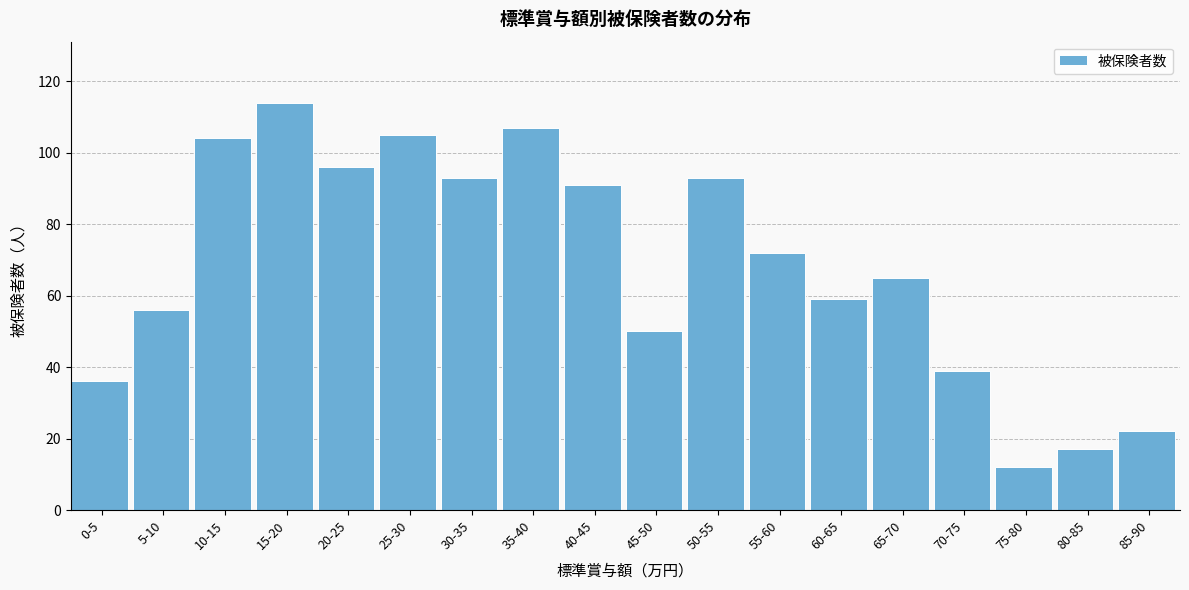

Reading right to left, transcribe all the data shown in this chart.

85-90=22	80-85=17	75-80=12	70-75=39	65-70=65	60-65=59	55-60=72	50-55=93	45-50=50	40-45=91	35-40=107	30-35=93	25-30=105	20-25=96	15-20=114	10-15=104	5-10=56	0-5=36